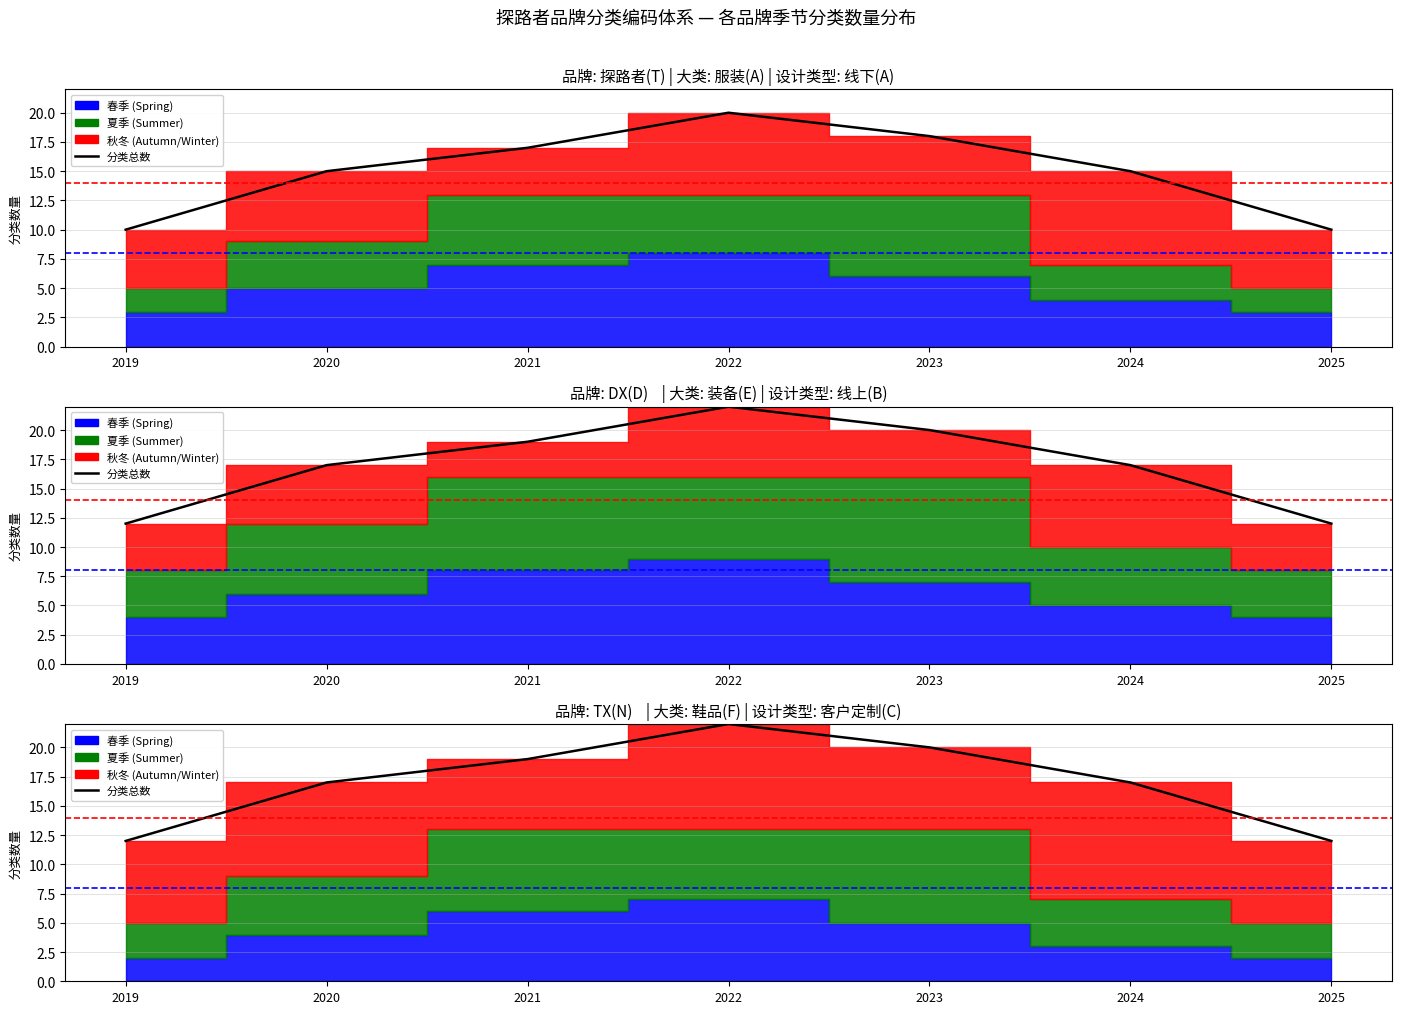

Count the values in the range 12 to 20.

6